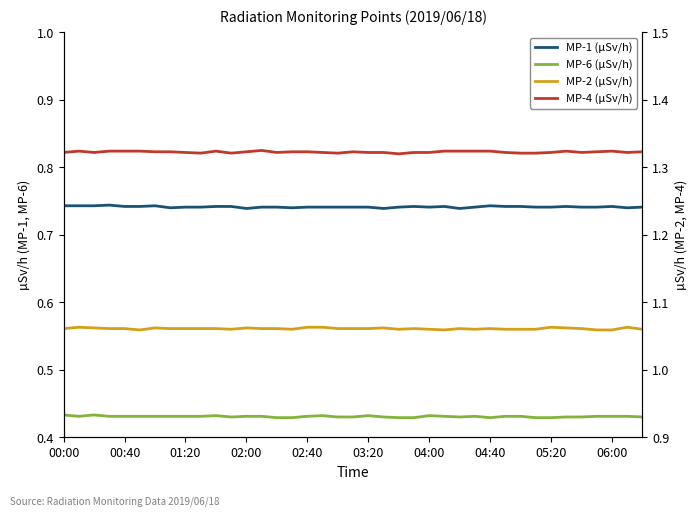

True or false: MP-4 (µSv/h) and MP-6 (µSv/h) cross at least once.

False